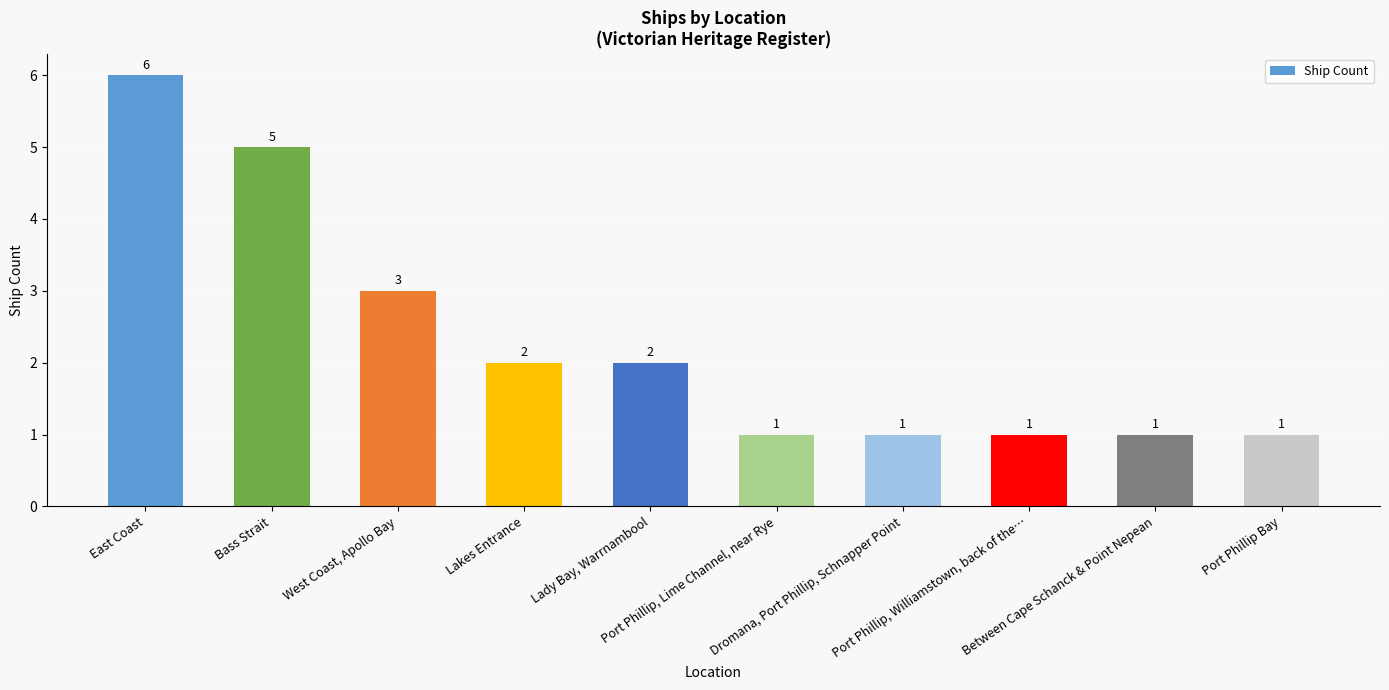

The value at Between Cape Schanck & Point Nepean is 1. True or false?

True